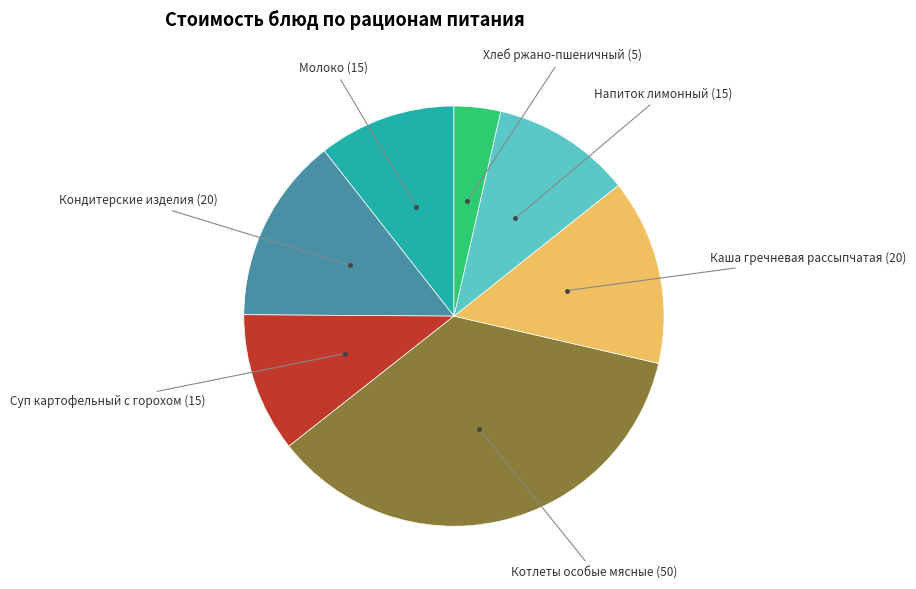

Is there any slice that represents more than half of the pie?

No